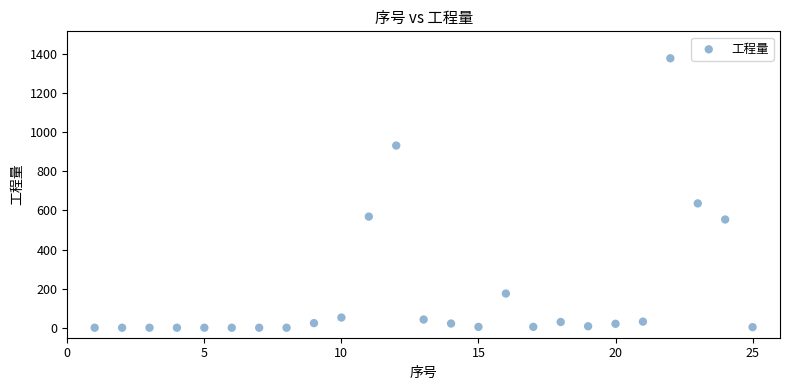

What is the range of Y values (max minus min)?

1374.8